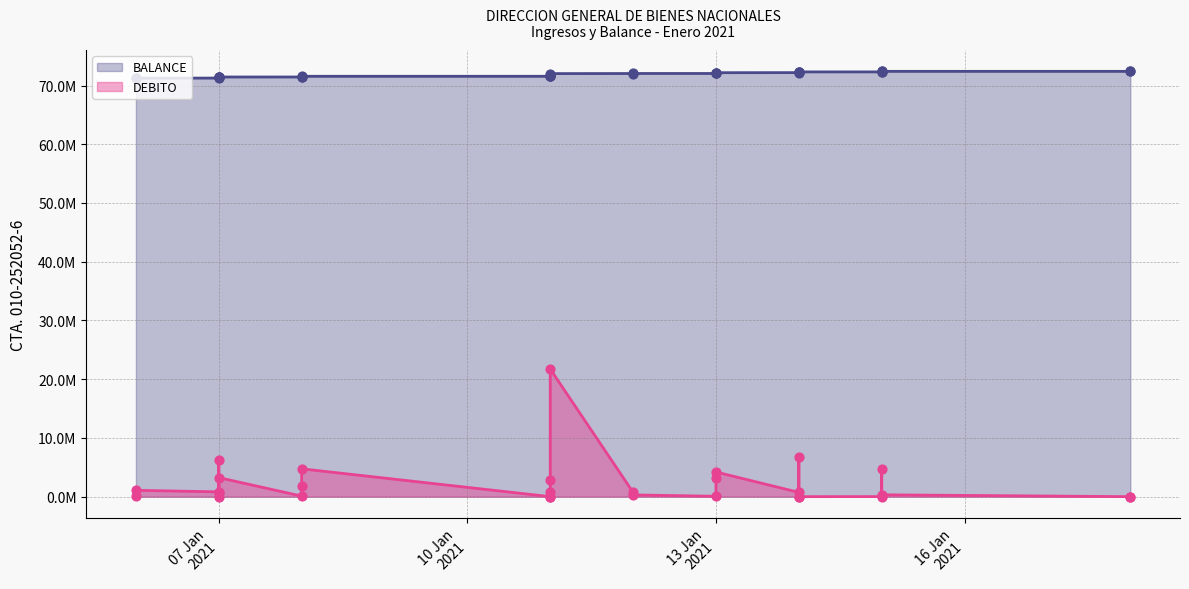

Which series has the largest total across all categories?

BALANCE